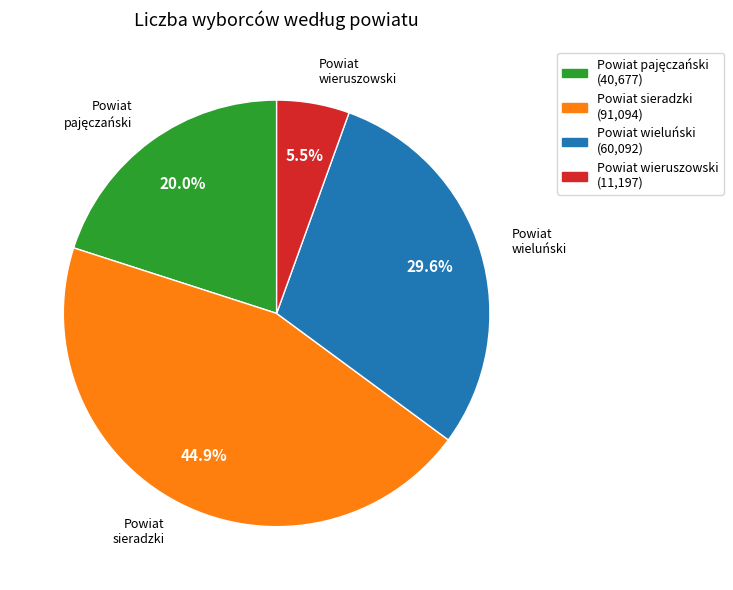

What is the smallest slice in the pie chart?

Powiat wieruszowski